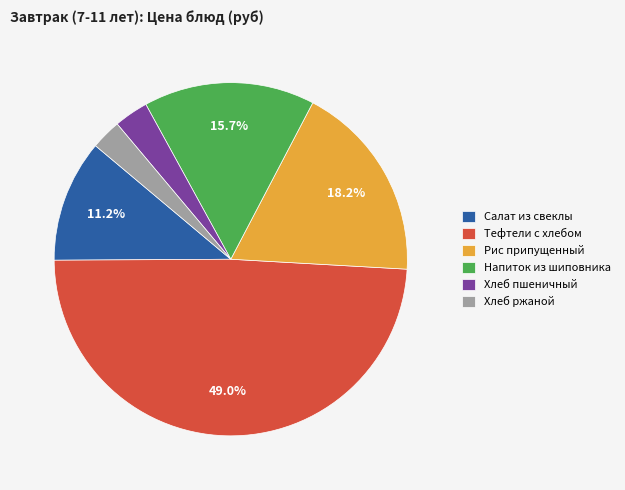

True or false: Тефтели c хлебом accounts for 49% of the total.

True